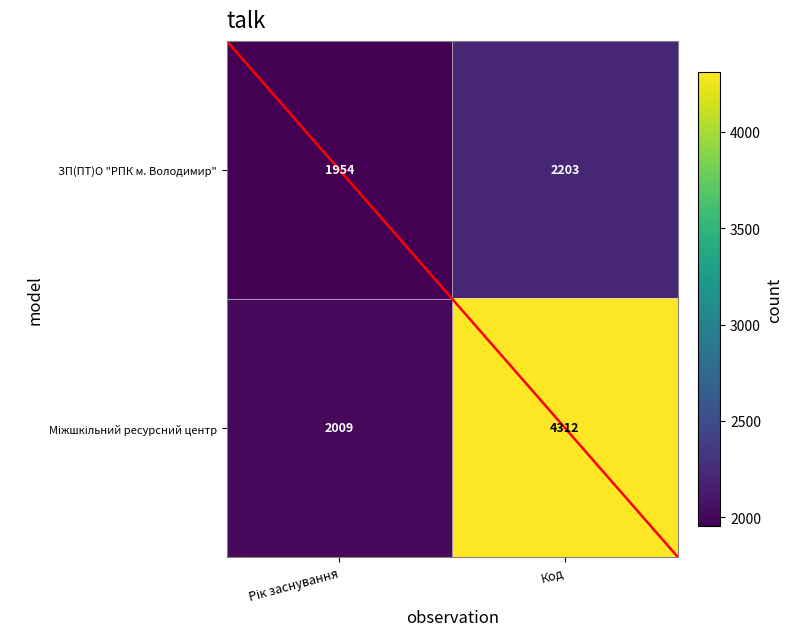

At how many categories does at least one series exceed 3305?

1